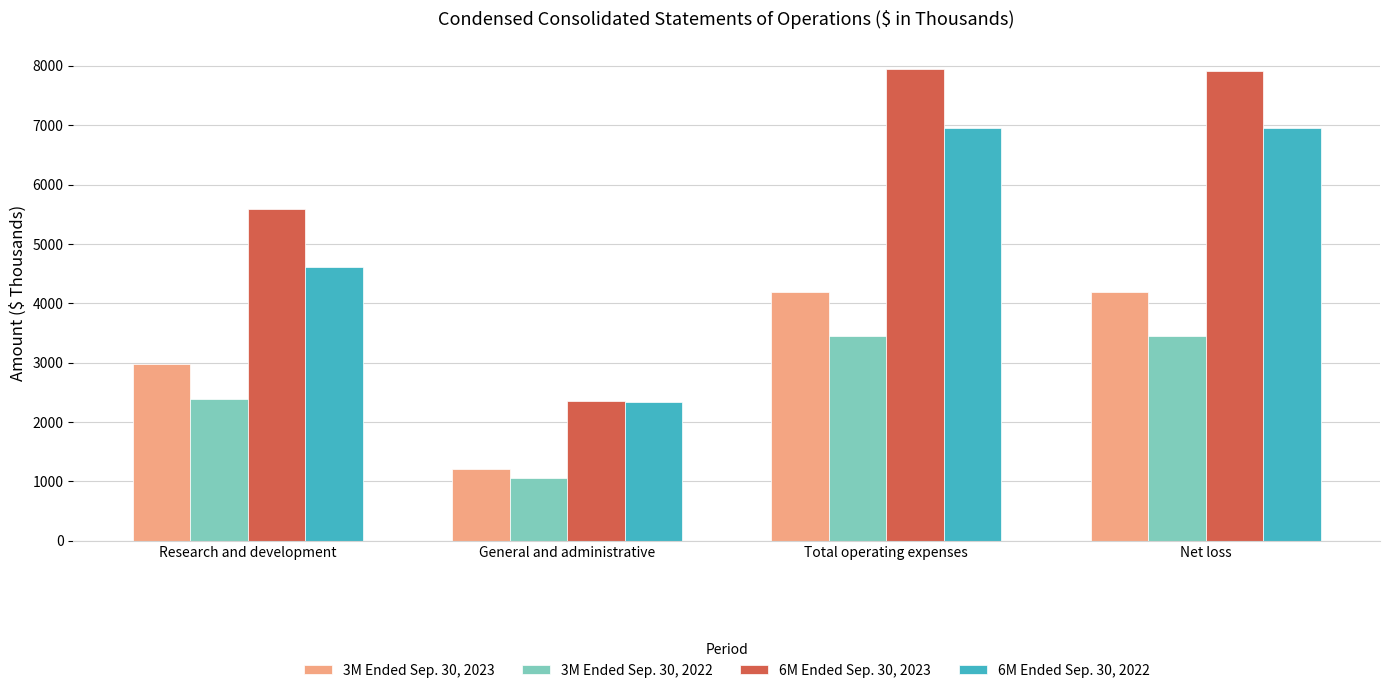

At how many categories does at least one series exceed 5045?

3